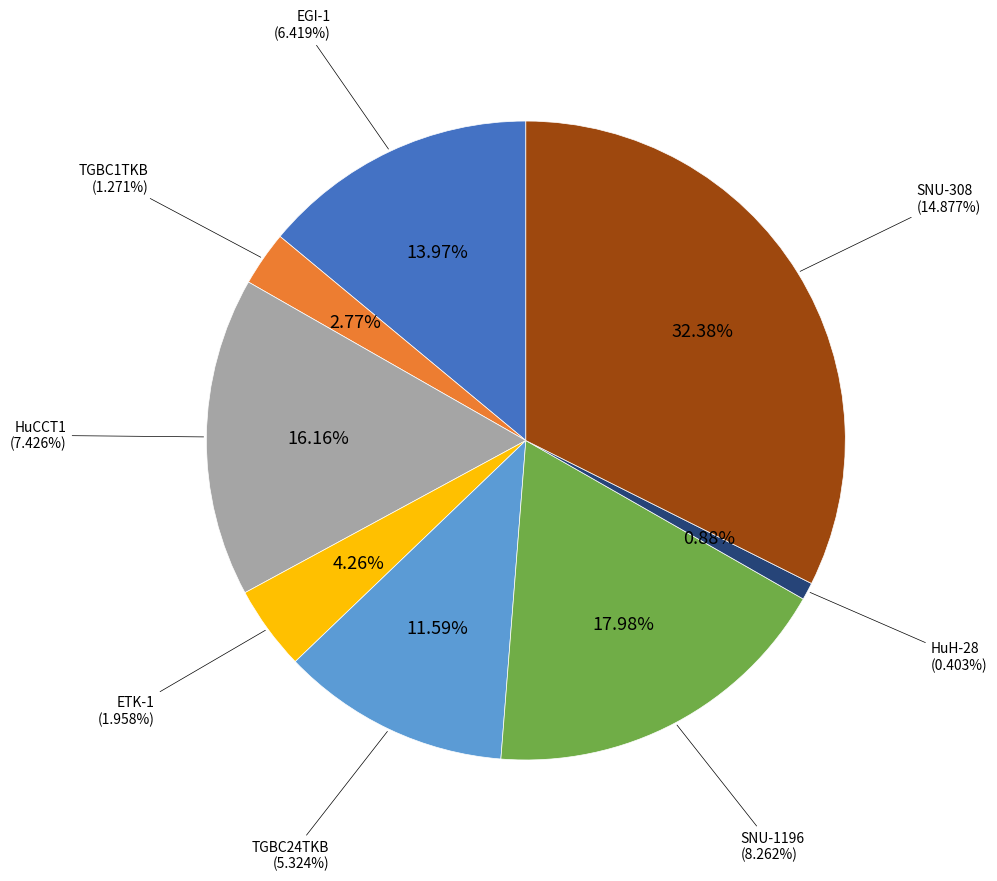

Approximately how many times larger is the value at TGBC24TKB compared to EGI-1?

0.8